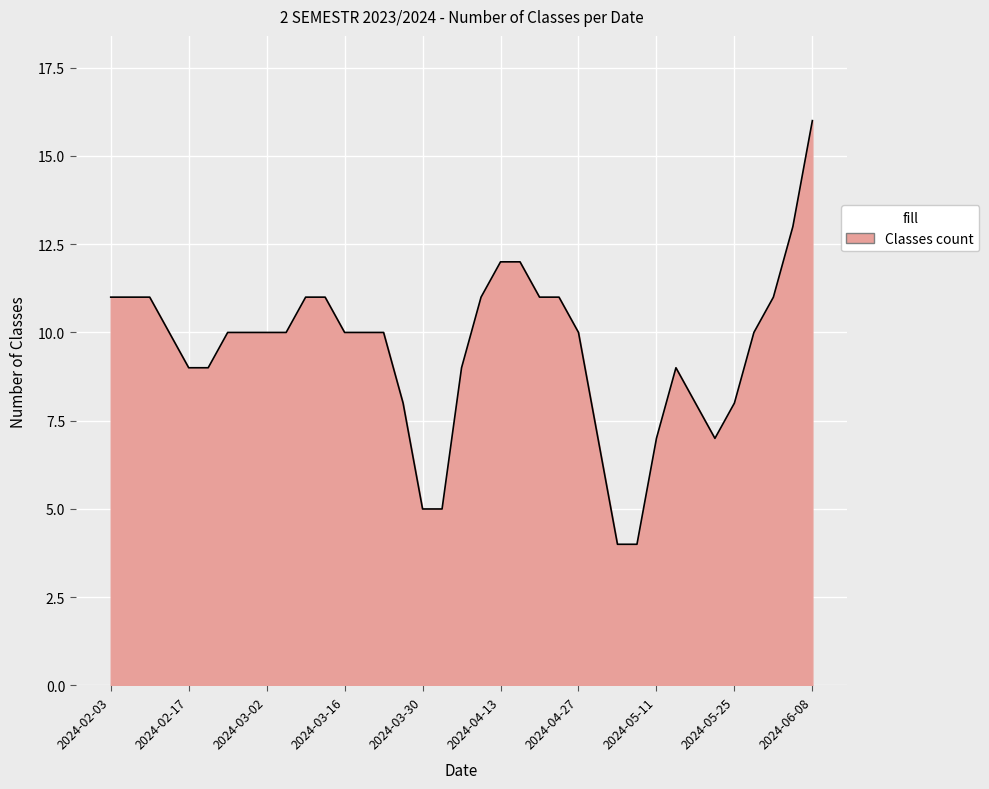

What is the difference between the maximum and minimum values?

12